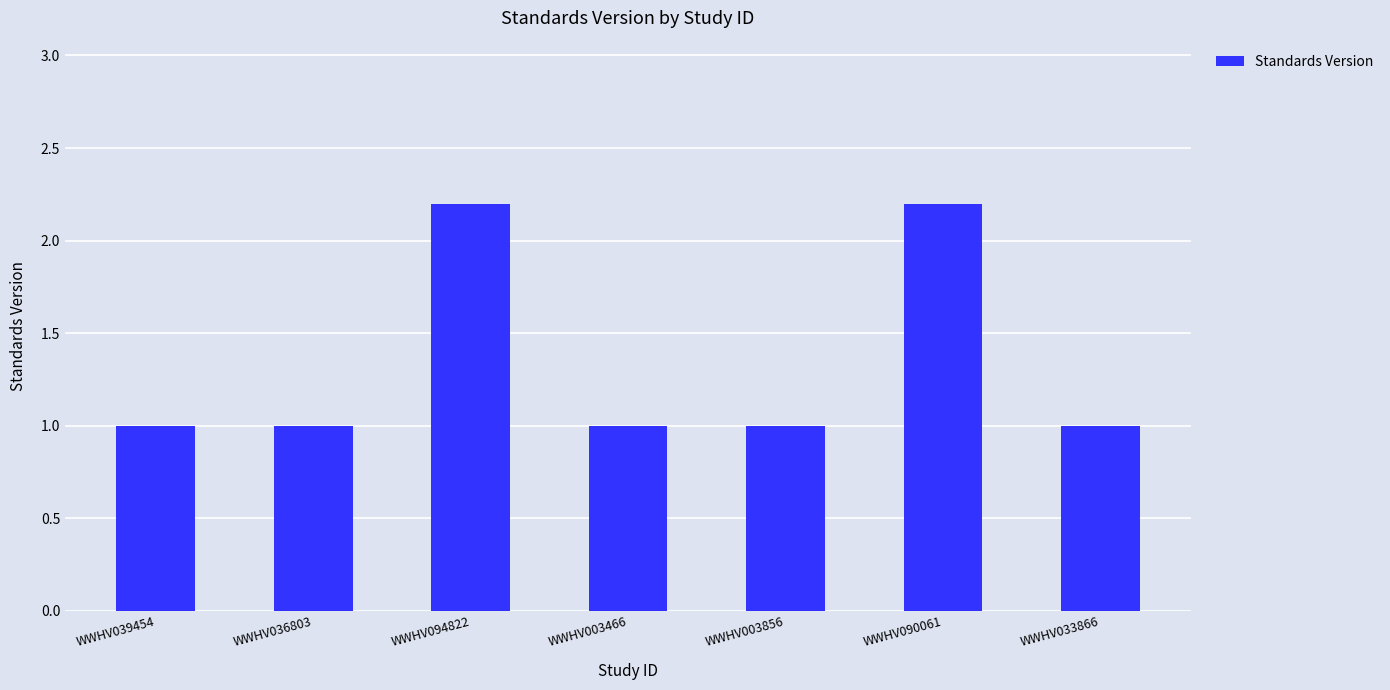

Count the number of data series in this chart.

1